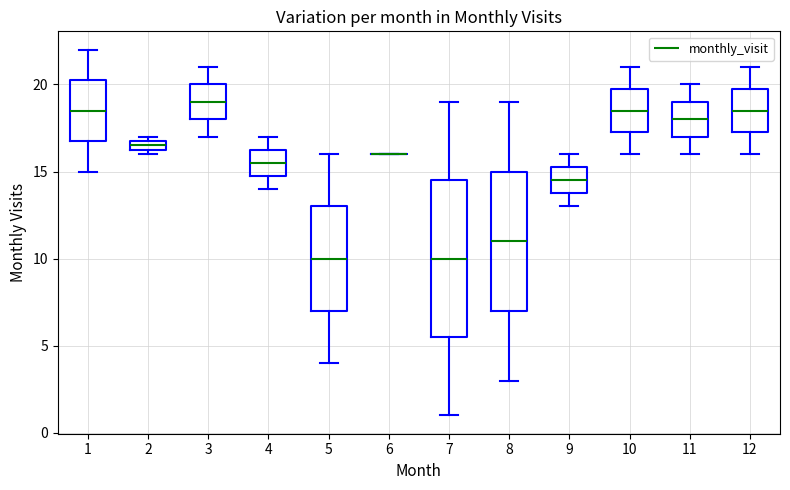

Where is the lower edge of the box at x = 10 on the y-axis? The values are not printed on the chart, so give them approximately, as read against the axis.

17.5